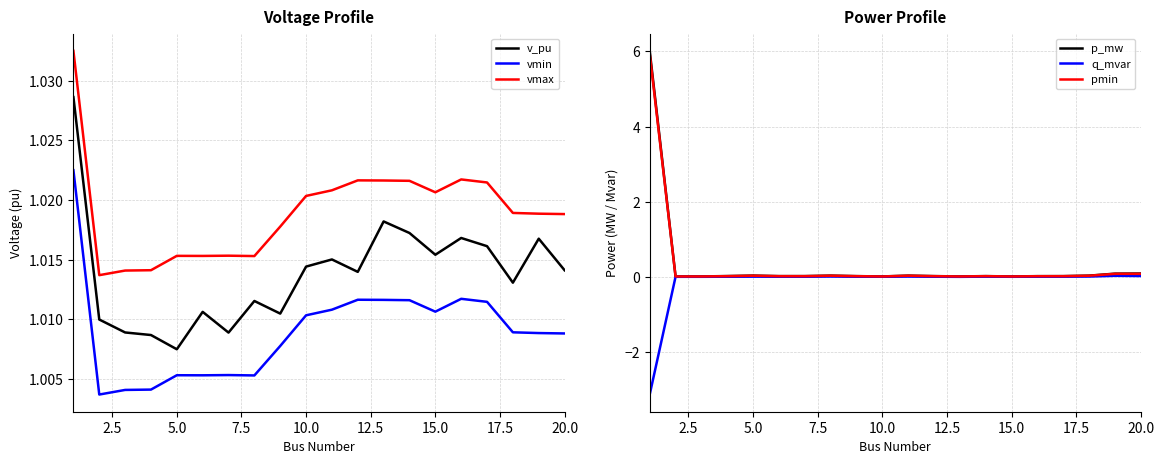

List the series in order of their peak value, lowest first.

q_mvar, vmin, v_pu, vmax, pmin, p_mw